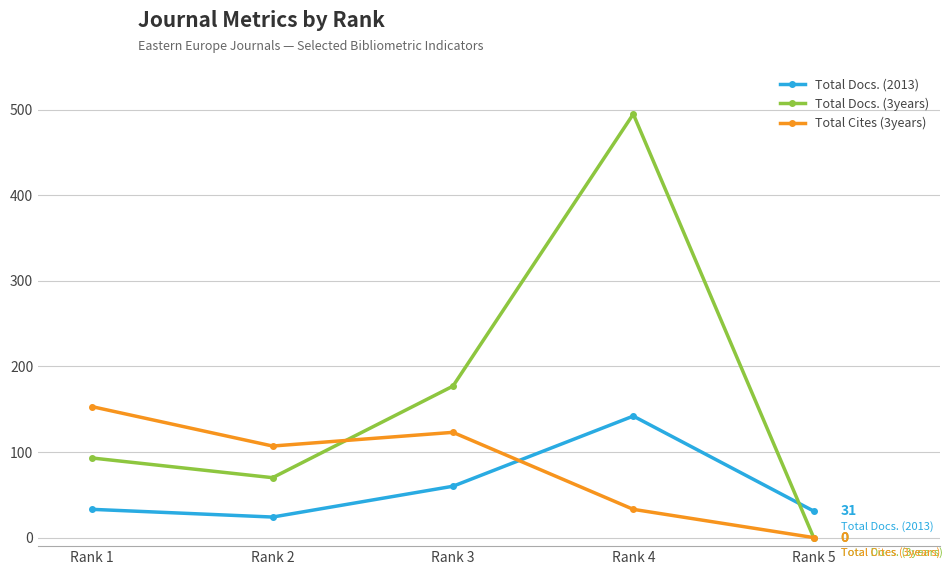

What are all the series names shown in the legend?

Total Docs. (2013), Total Docs. (3years), Total Cites (3years)